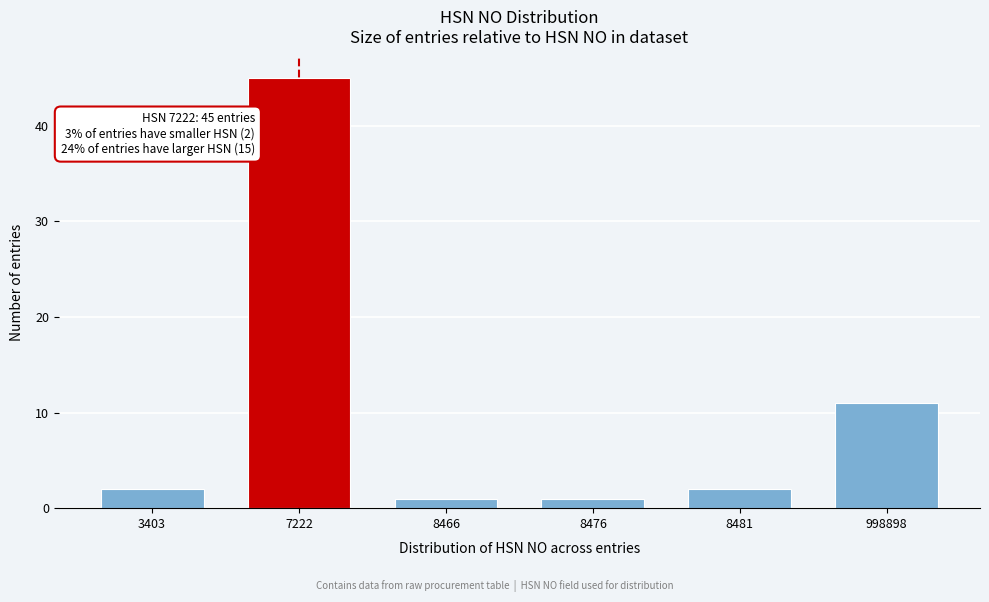

Reading left to right, what are all the values shown in this chart?

2	45	1	1	2	11